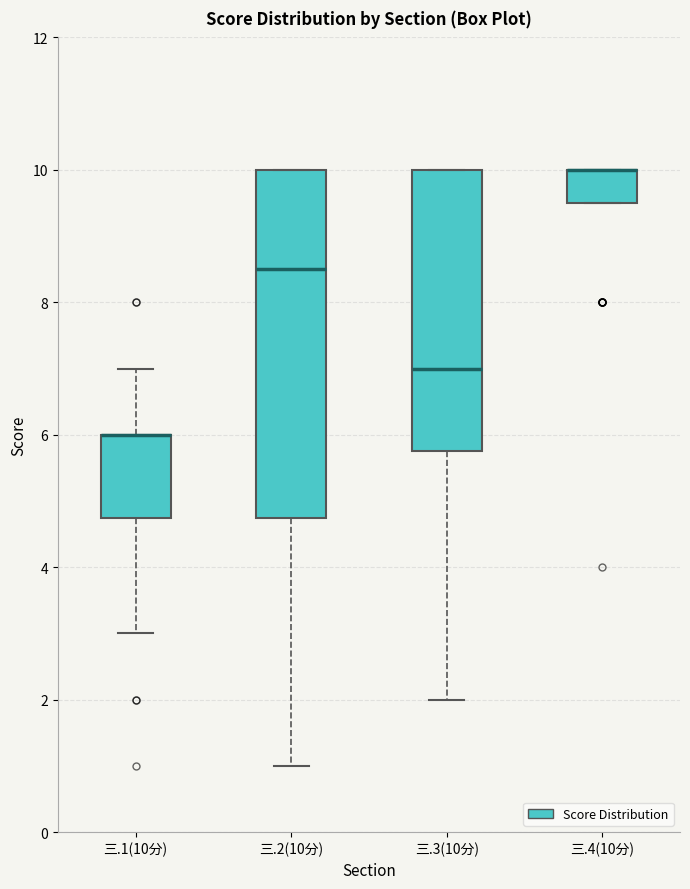

Where is the upper edge of the box for 三.4(10分) on the y-axis? The values are not printed on the chart, so give them approximately, as read against the axis.

10.0